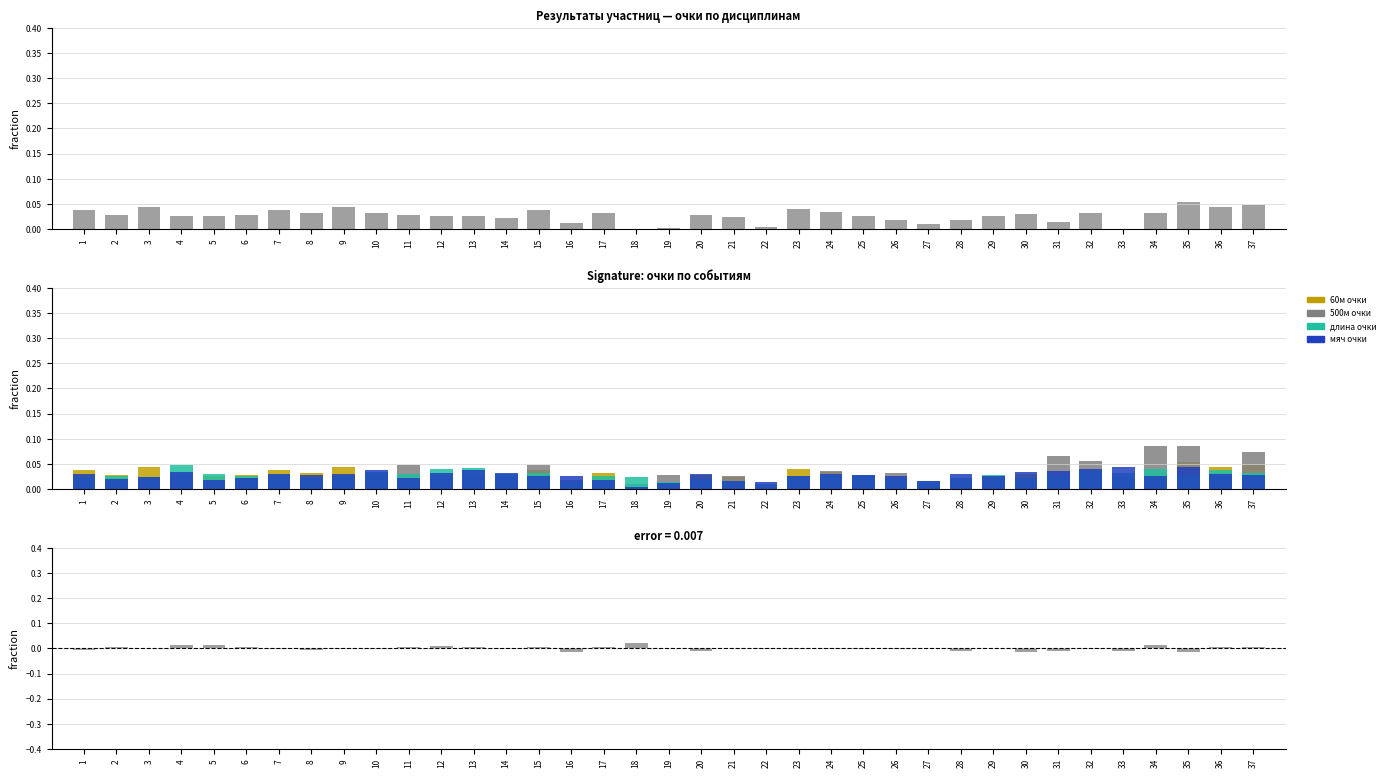

How many groups of bars are there?

37